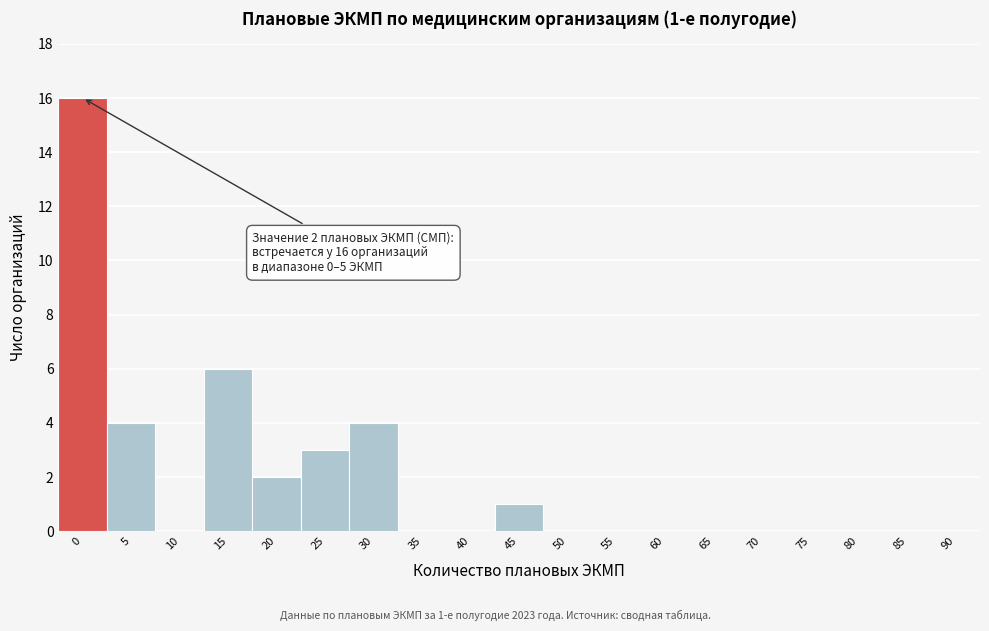

Reading left to right, list all the values displayed in this chart.

0=16	5=4	10=0	15=6	20=2	25=3	30=4	35=0	40=0	45=1	50=0	55=0	60=0	65=0	70=0	75=0	80=0	85=0	90=0